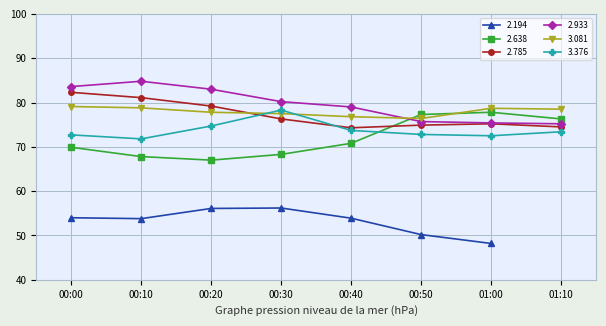

The value of 3.376 at 00:00 is 121.1. True or false?

False